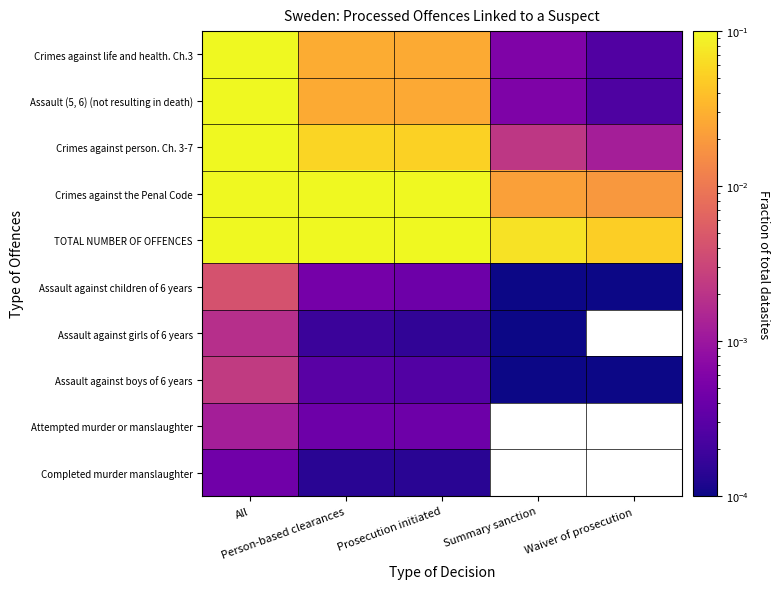

At how many categories does at least one series exceed 0?

5